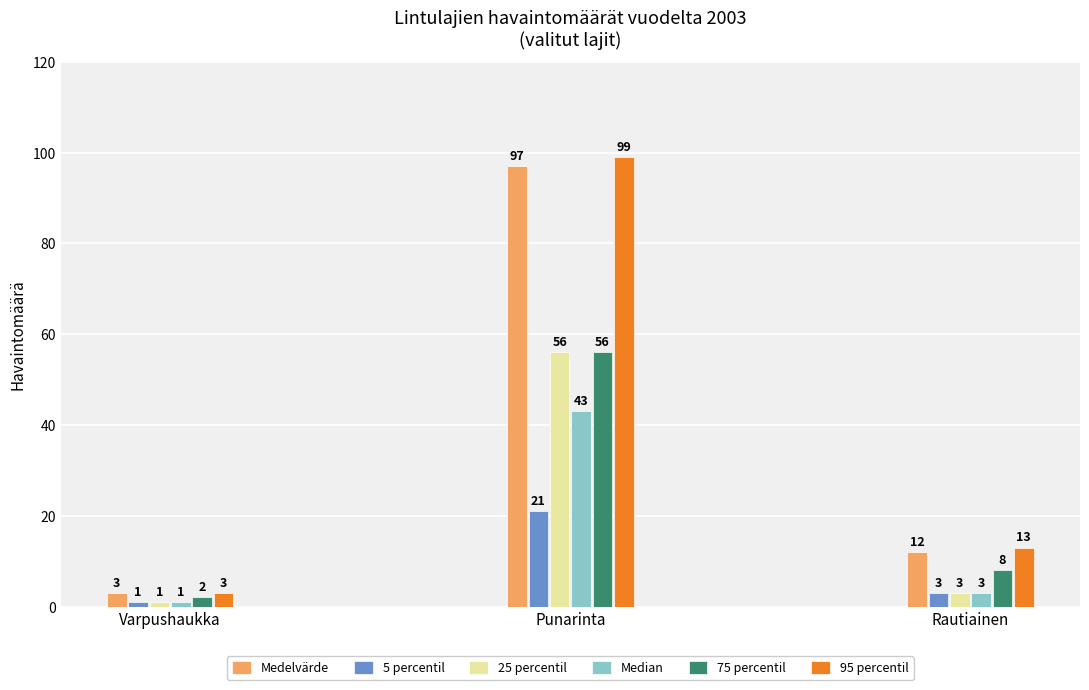

Reading left to right, list all the values displayed in this chart.

Medelvärde: Varpushaukka=3	Punarinta=97	Rautiainen=12
5 percentil: Varpushaukka=1	Punarinta=21	Rautiainen=3
25 percentil: Varpushaukka=1	Punarinta=56	Rautiainen=3
Median: Varpushaukka=1	Punarinta=43	Rautiainen=3
75 percentil: Varpushaukka=2	Punarinta=56	Rautiainen=8
95 percentil: Varpushaukka=3	Punarinta=99	Rautiainen=13